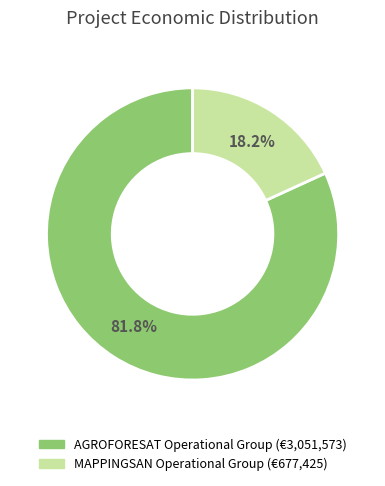

What is the majority slice?

AGROFORESAT